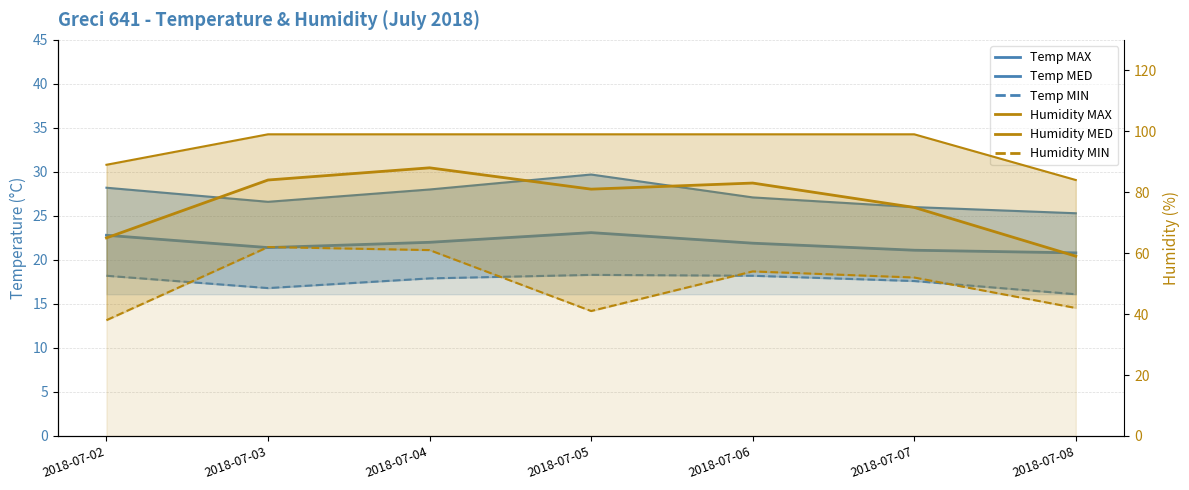

Which category has the lowest value across all series?

2018-07-08